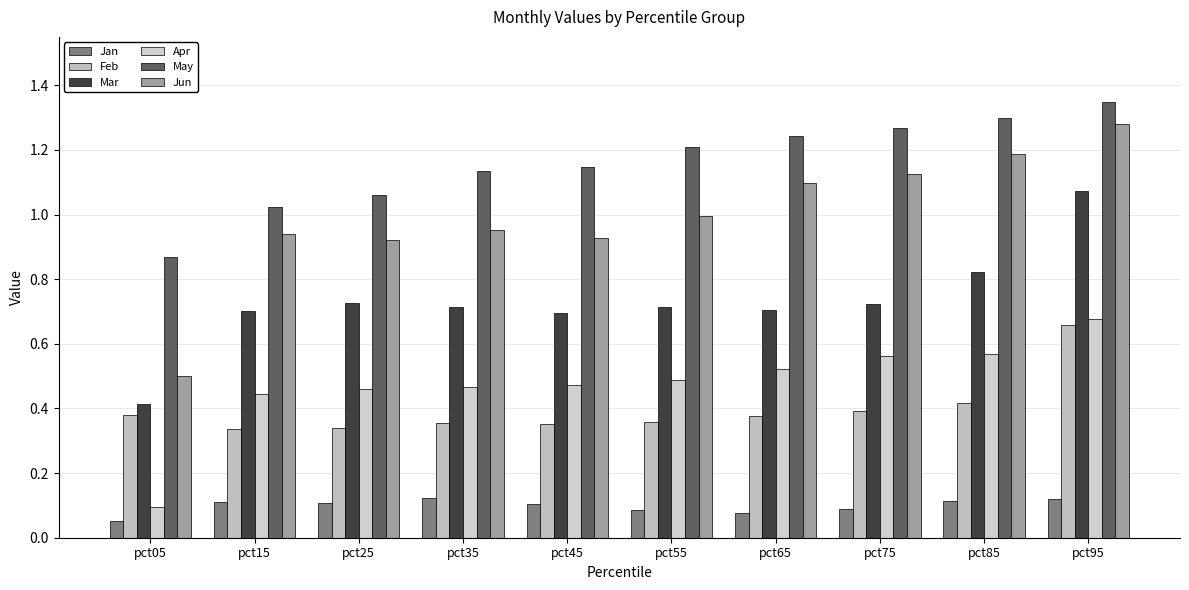

At which label does Feb reach its peak?

pct95